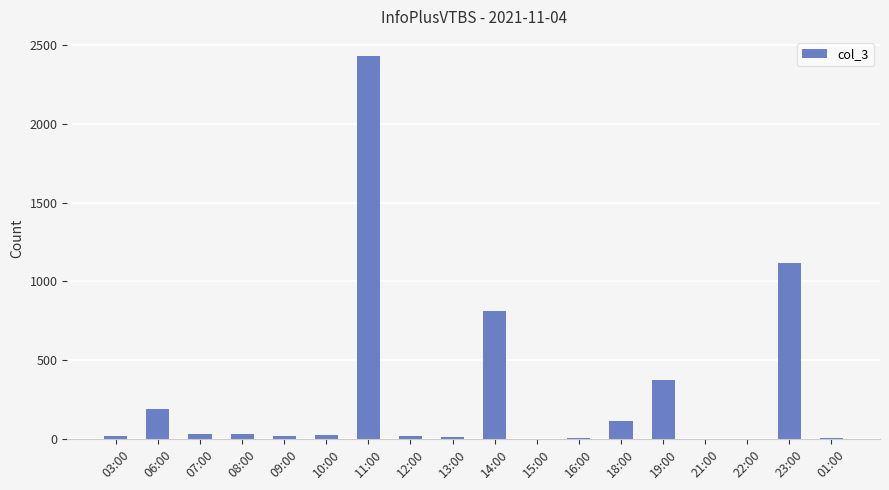

What is the change in value from 18:00 to 19:00?

+264